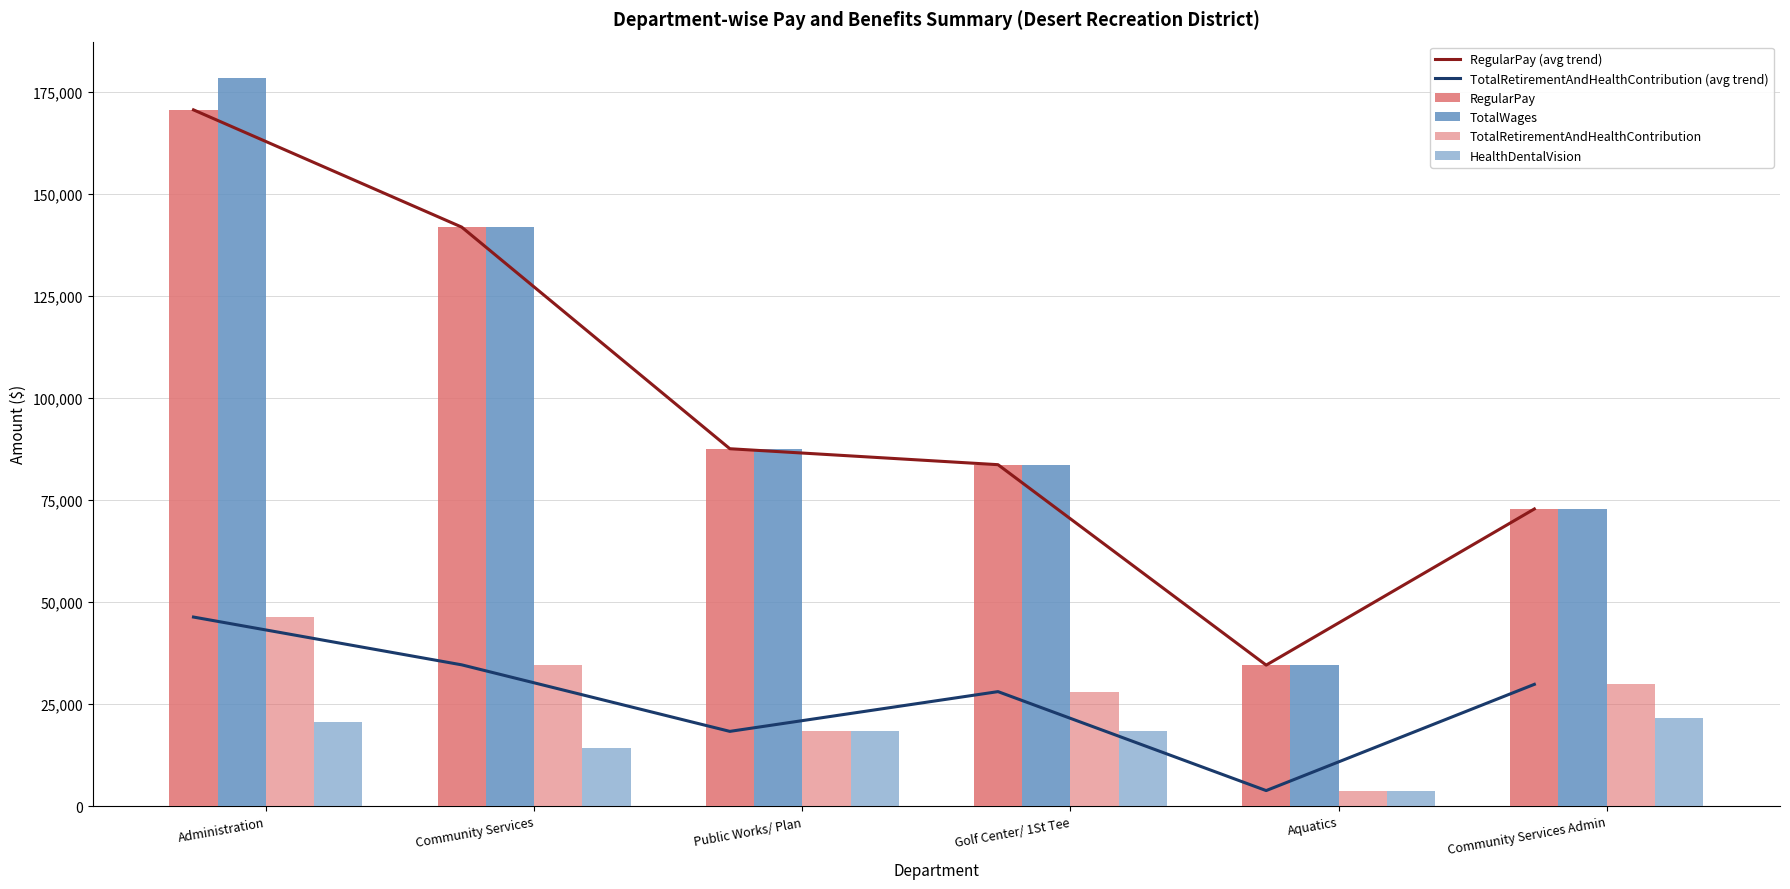

Reading left to right, what are all the values shown in this chart?

RegularPay (avg trend): 170588	141869	87562	83654	34545	72803
TotalRetirementAndHealthContribution (avg trend): 46322	34616	18312	28052	3807	29836
RegularPay: 170588	141869	87562	83654	34545	72803
TotalWages: 178388	141869	87562	83654	34545	72803
TotalRetirementAndHealthContribution: 46322	34616	18312	28052	3807	29836
HealthDentalVision: 20579	14287	18312	18483	3807	21611